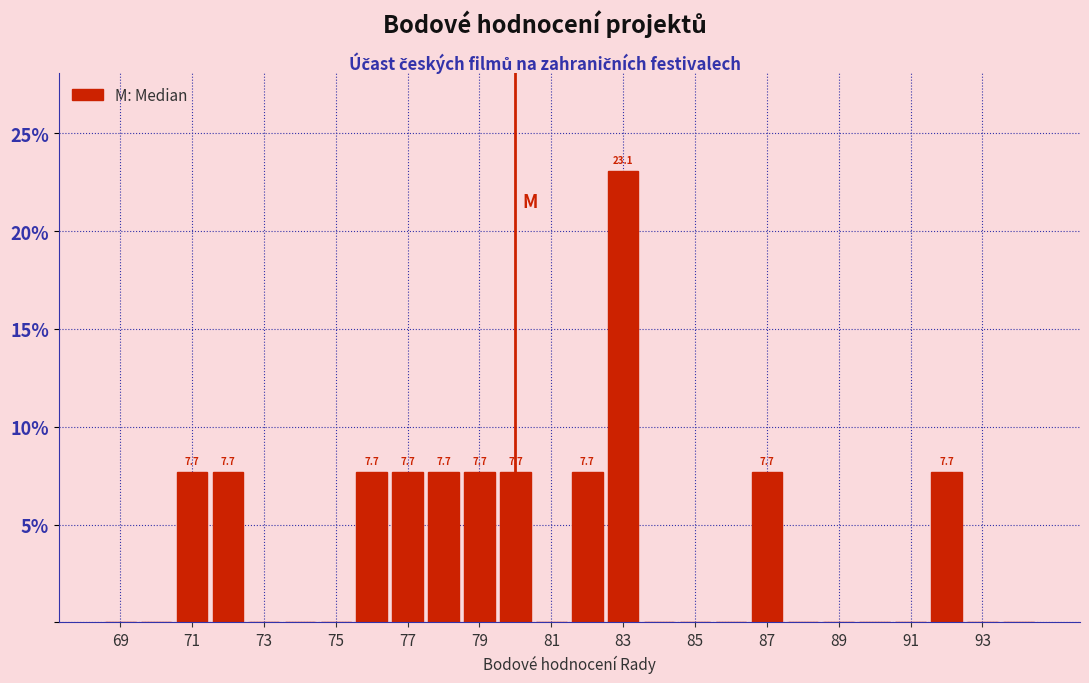

Over which range of the x-axis is the bar tallest?

82.5 to 83.5